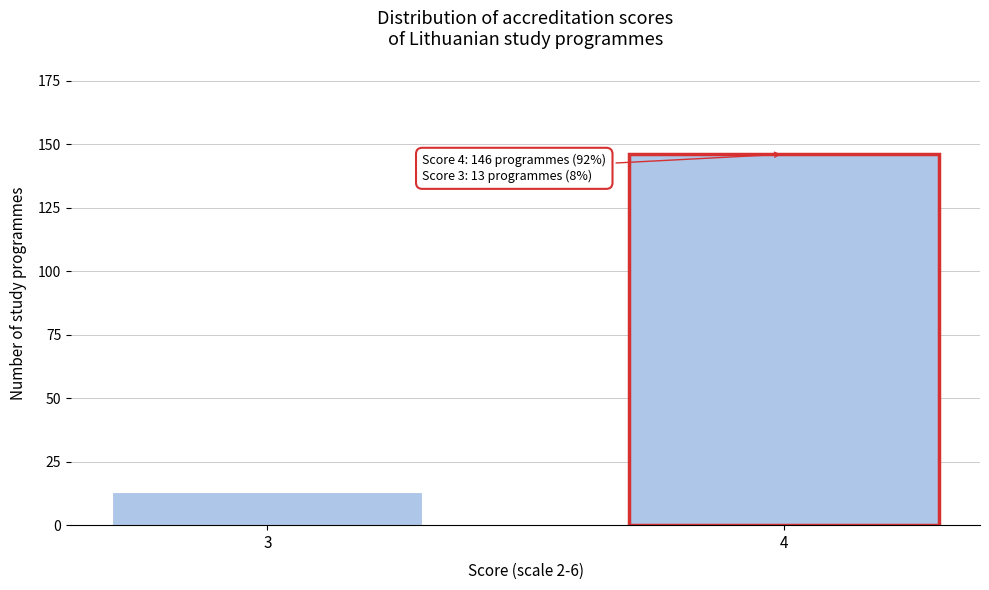

Reading left to right, transcribe all the data shown in this chart.

3=13	4=146